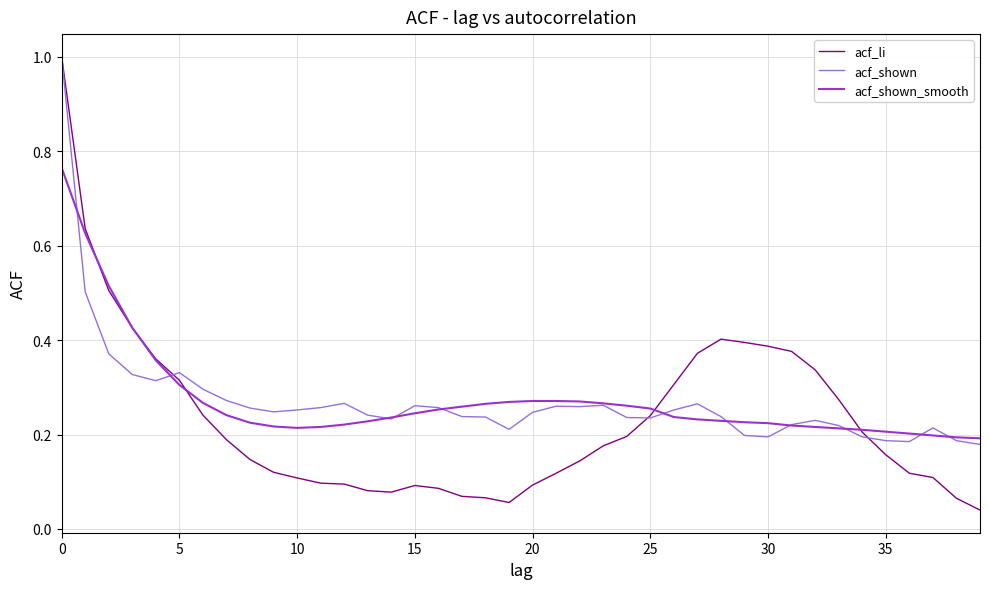

Which series has the widest spread of values?

acf_li